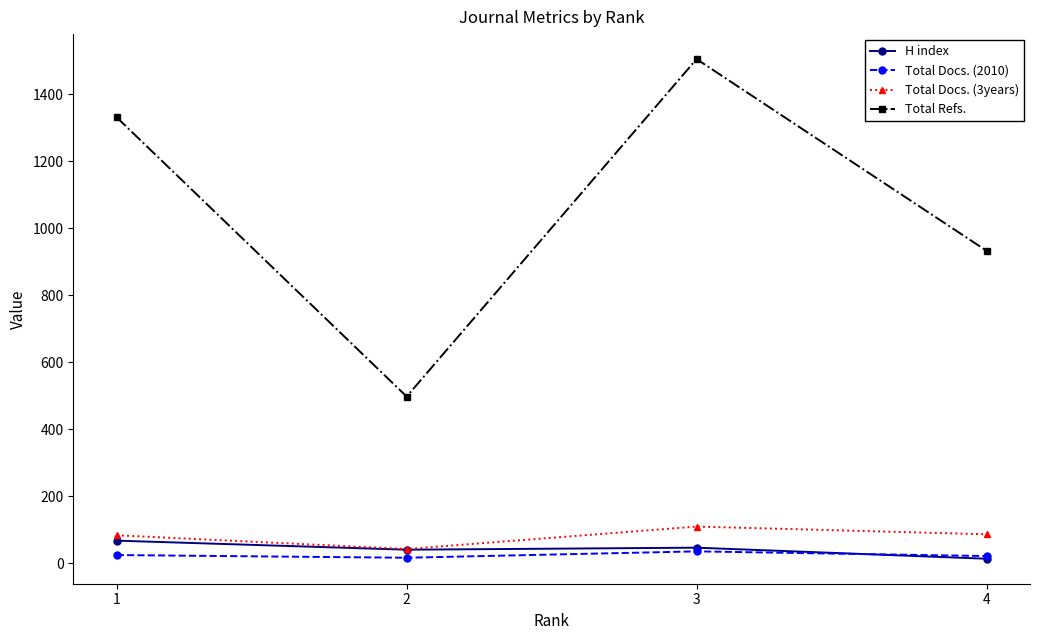

Is the value of H index at 1 greater than the value of Total Docs. (3years) at 4?

No